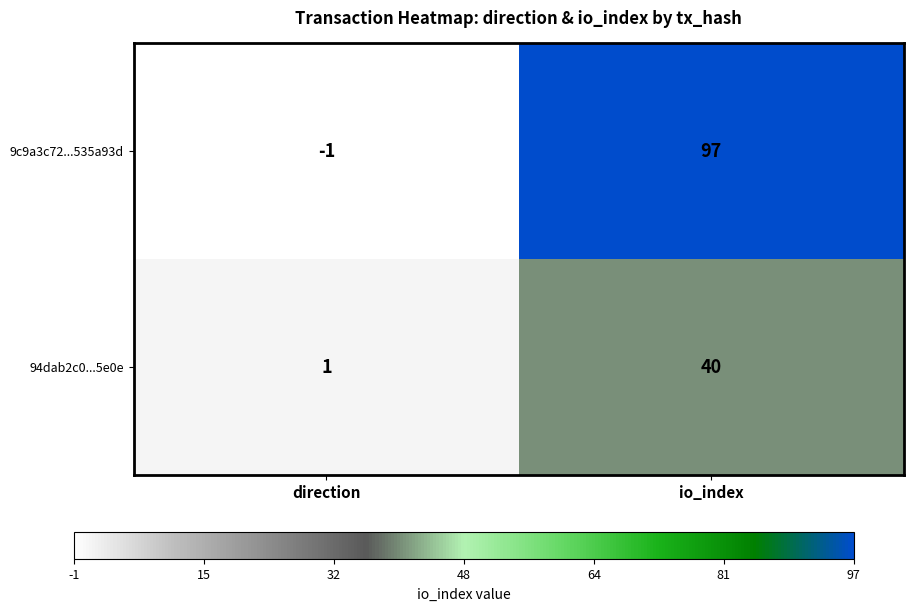

Reading left to right, extract all data points from this chart.

9c9a3c72...535a93d: direction=-1	io_index=97
94dab2c0...5e0e: direction=1	io_index=40